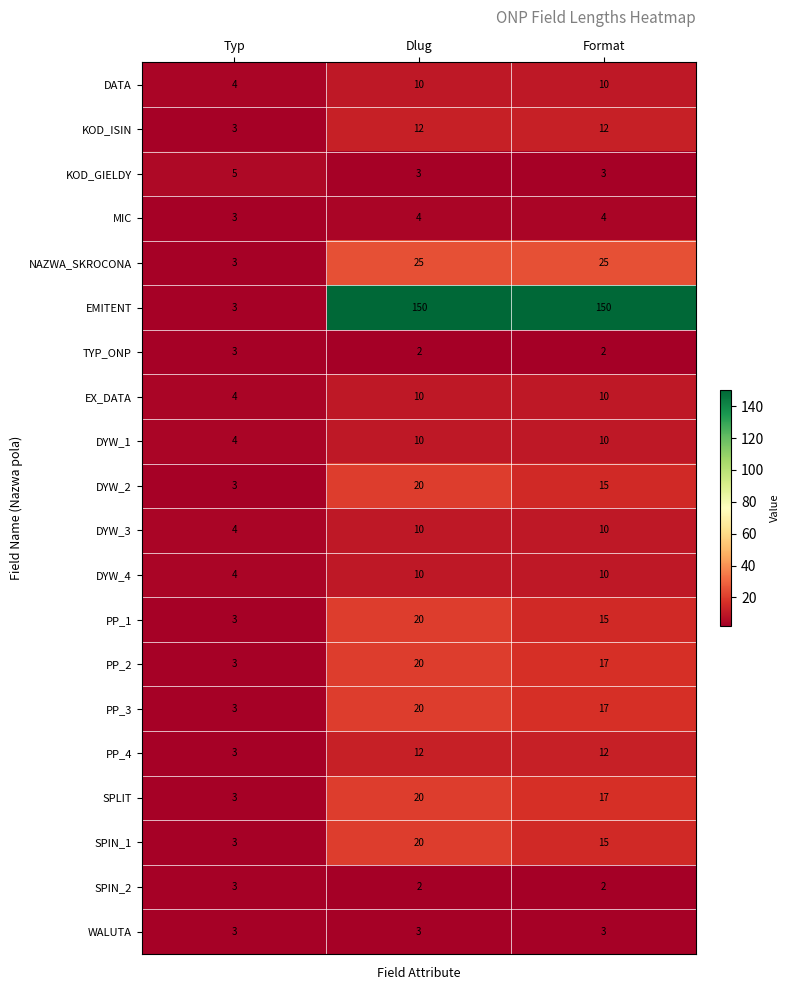

The value of NAZWA_SKROCONA at Format is 25. True or false?

True